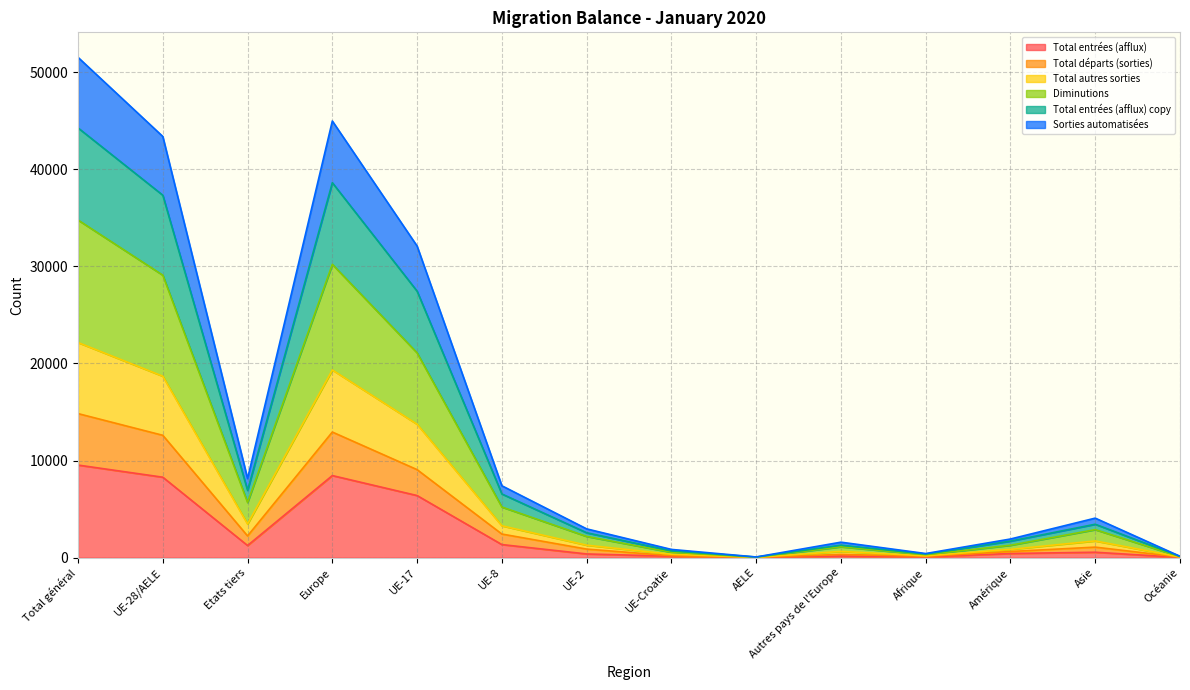

What is the label of the 1st point from the left?

Total général